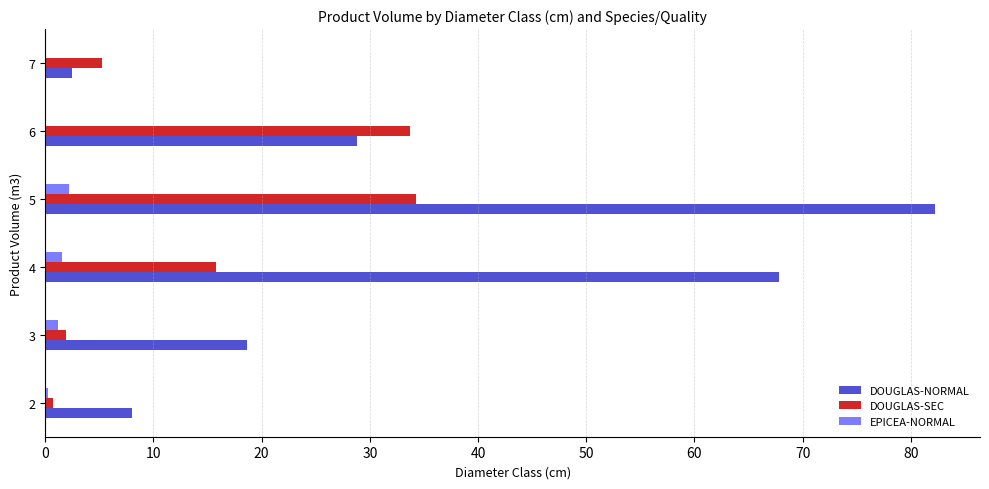

Between 2 and 4, which series saw the biggest shift?

DOUGLAS-NORMAL